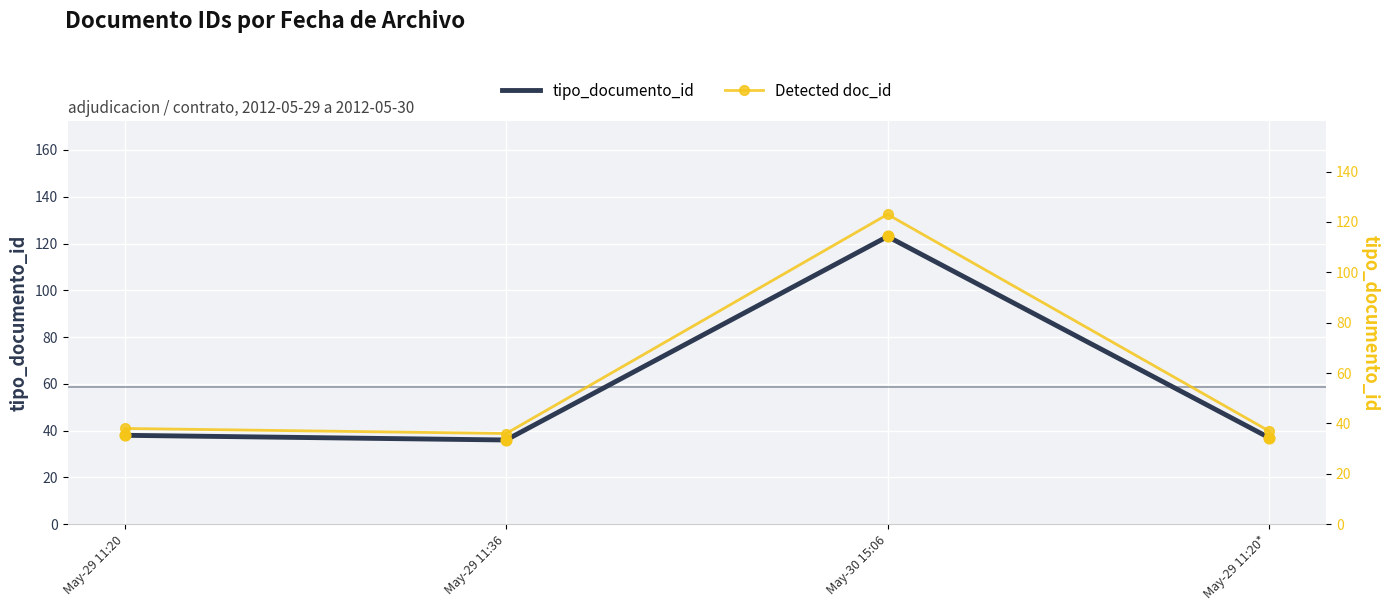

What is the total value across all series at May-30 15:06?

246